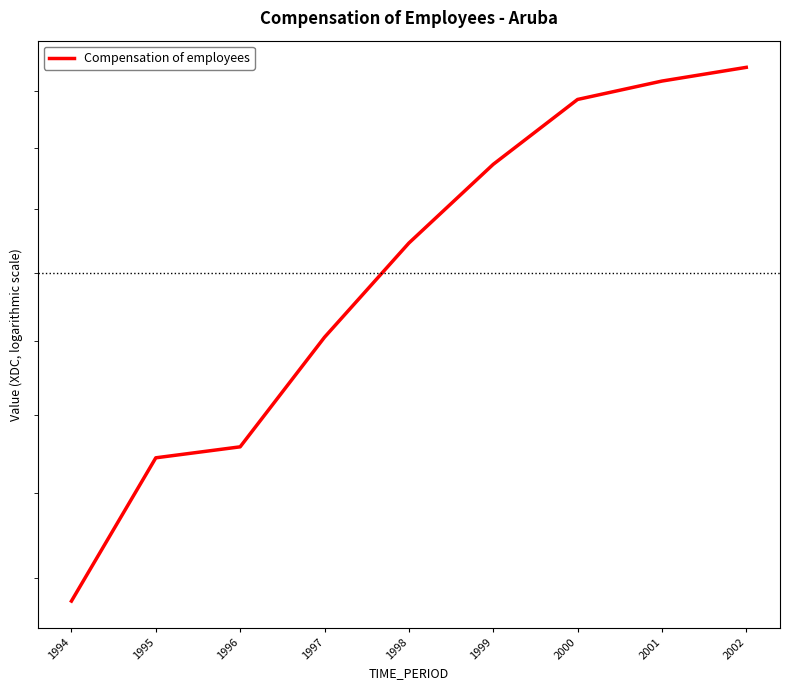

Approximately how many times larger is the value at 1999 compared to 2002?

0.9